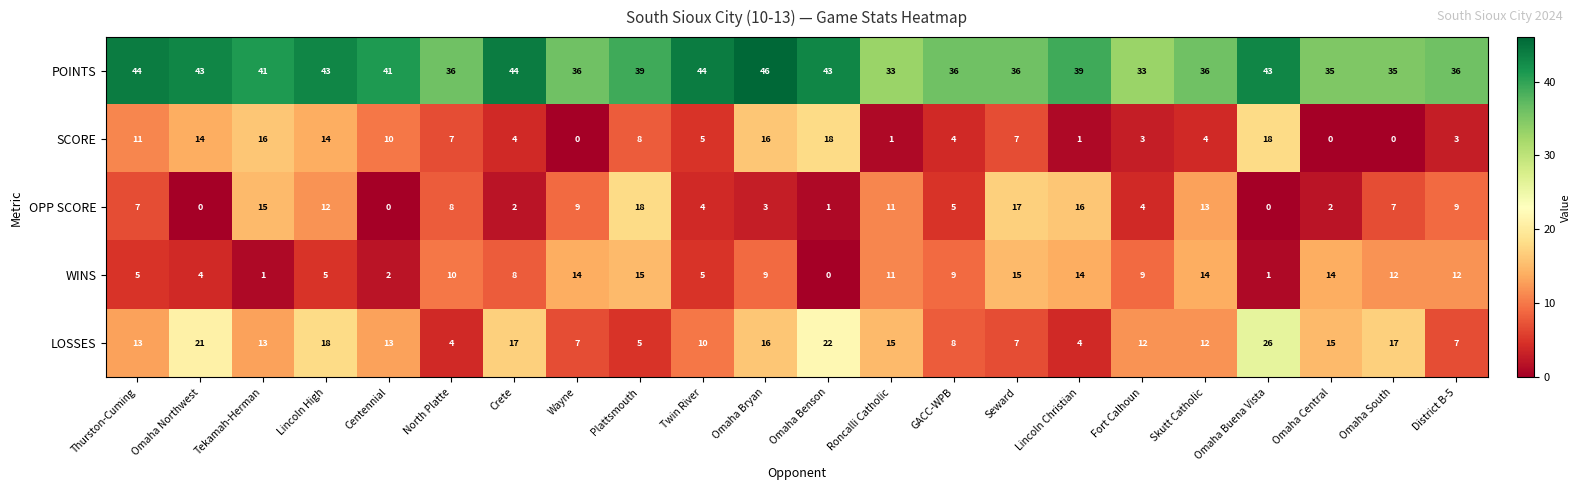

What is the difference between the second highest and second lowest values in the POINTS series?

11